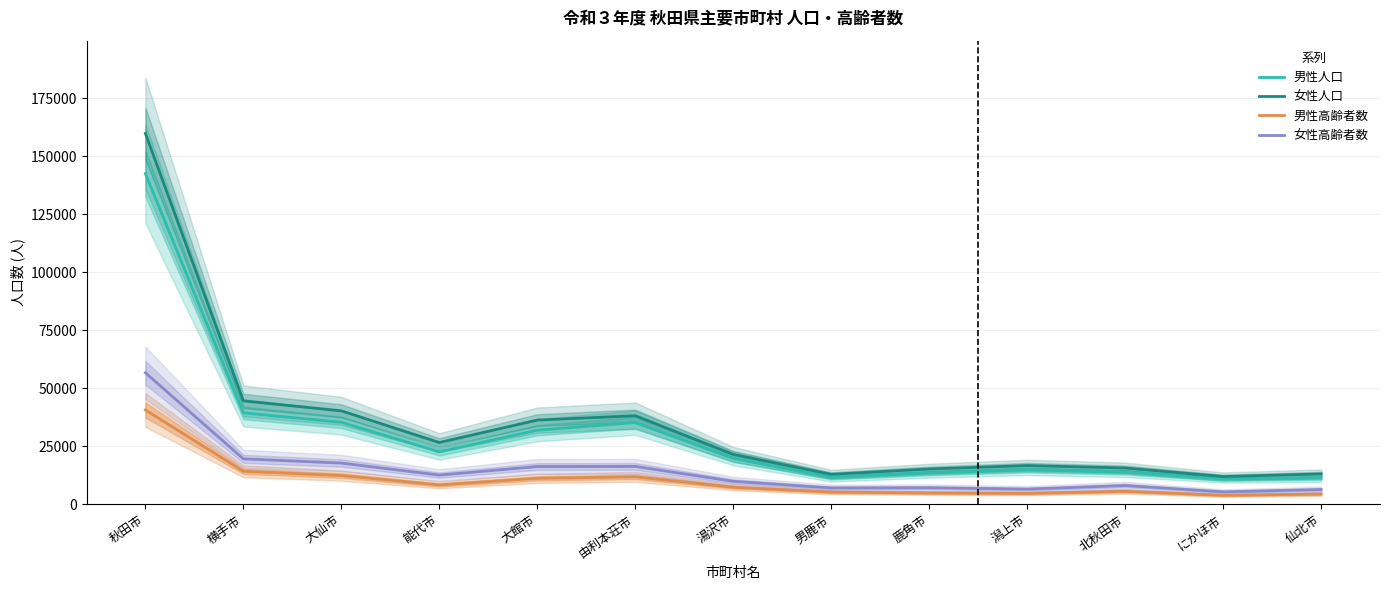

True or false: 男性高齢者数 and 女性高齢者数 cross at least once.

False